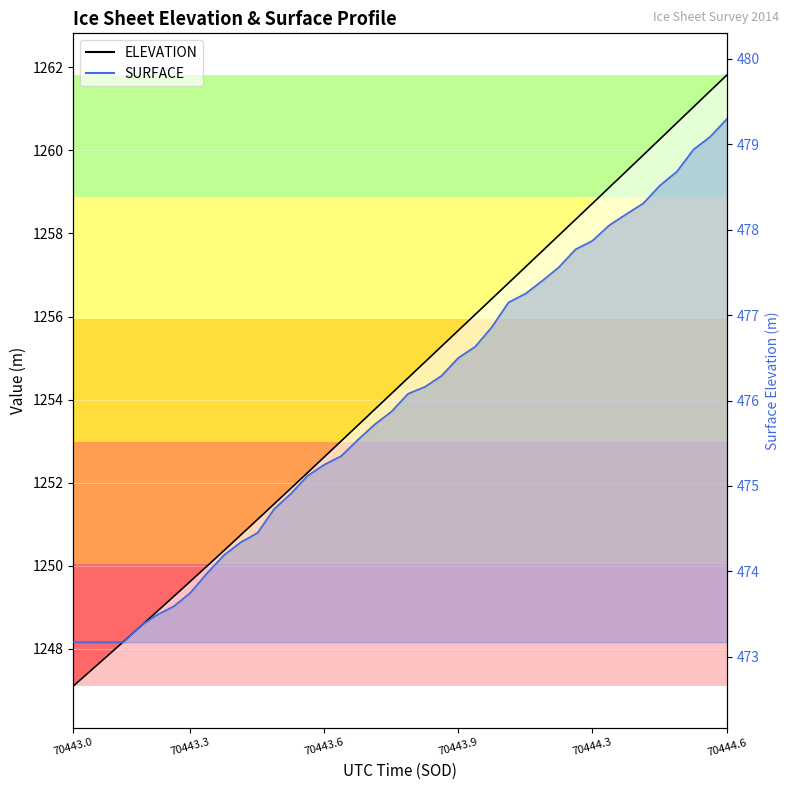

Where does the SURFACE series first go above 476?

70443.8183